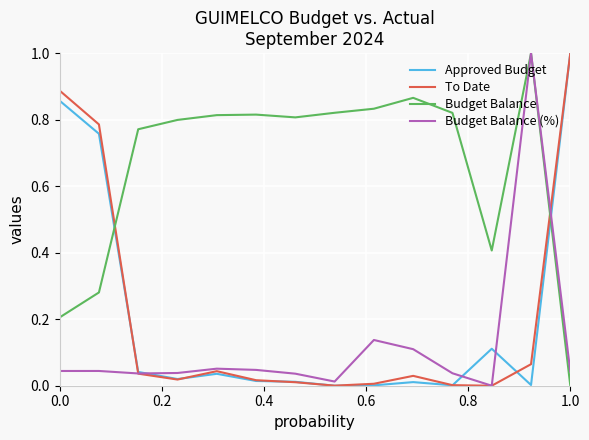

What is the maximum value for Budget Balance (%)?

1.0